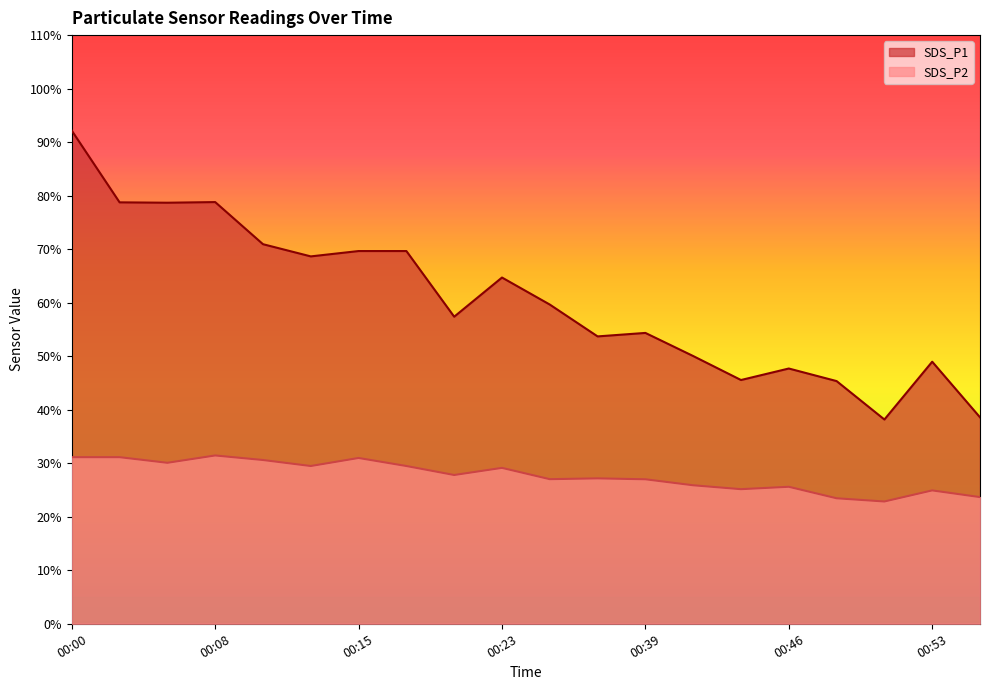

True or false: SDS_P2 and SDS_P1 cross at least once.

False